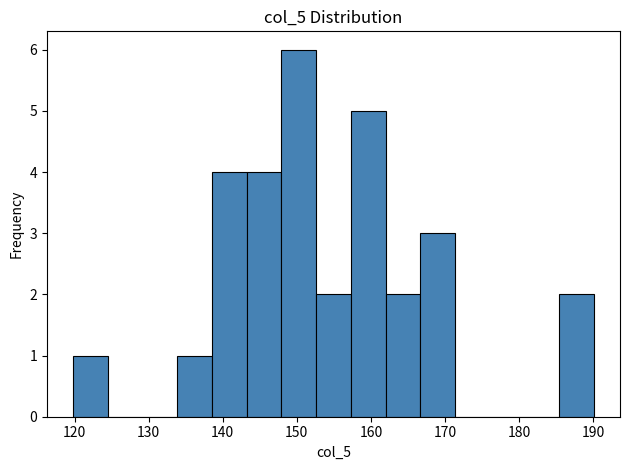

Which range on the x-axis has the tallest bar?

148 to 153